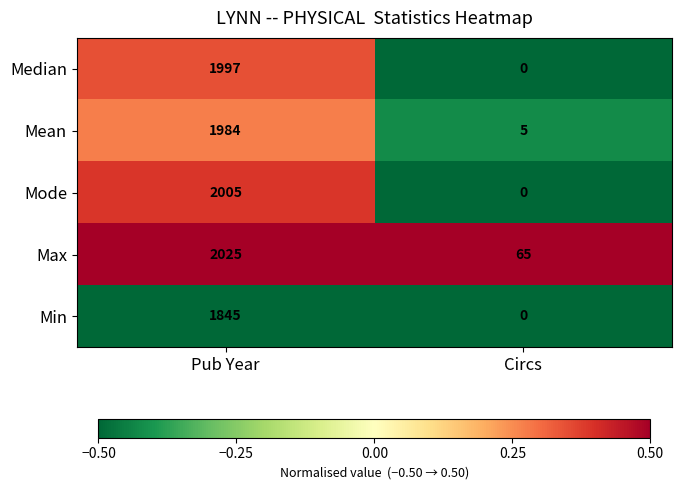

Reading left to right, transcribe all the data shown in this chart.

Median: Pub Year=1997	Circs=0
Mean: Pub Year=1984	Circs=5
Mode: Pub Year=2005	Circs=0
Max: Pub Year=2025	Circs=65
Min: Pub Year=1845	Circs=0